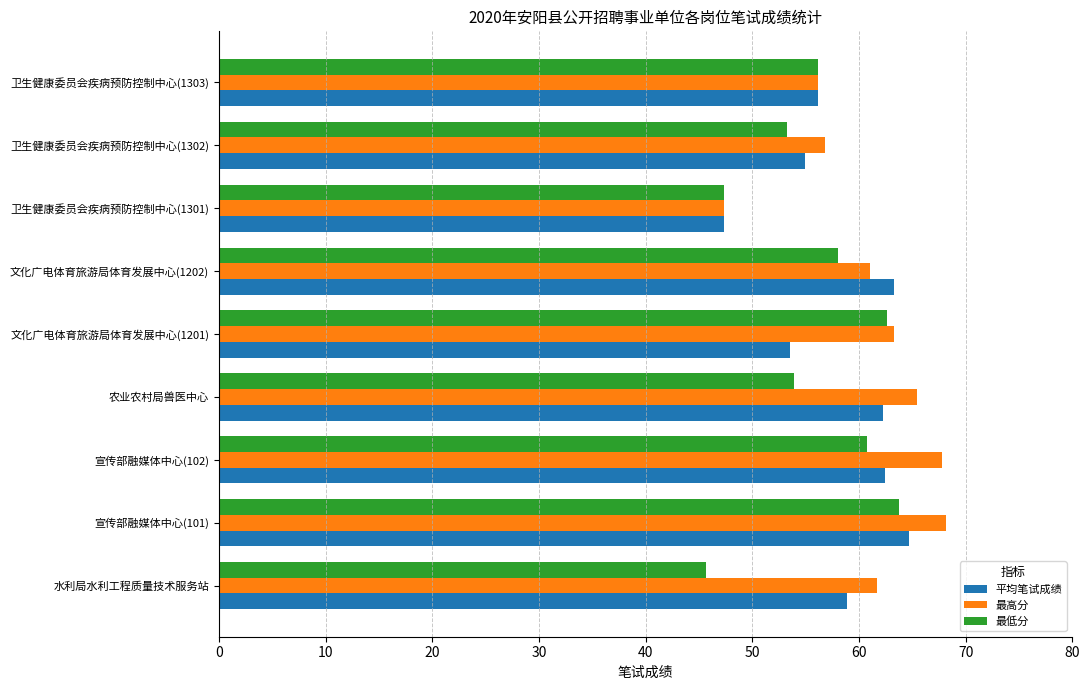

What is the difference between the 最低分 values at 文化广电体育旅游局体育发展中心(1201) and 水利局水利工程质量技术服务站?

16.9